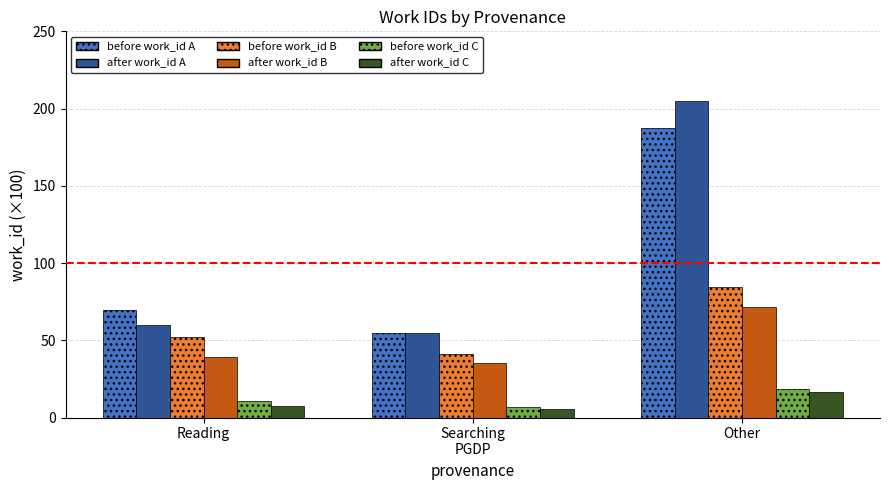

What is the approximate value of after work_id A at Searching
PGDP?

54.5